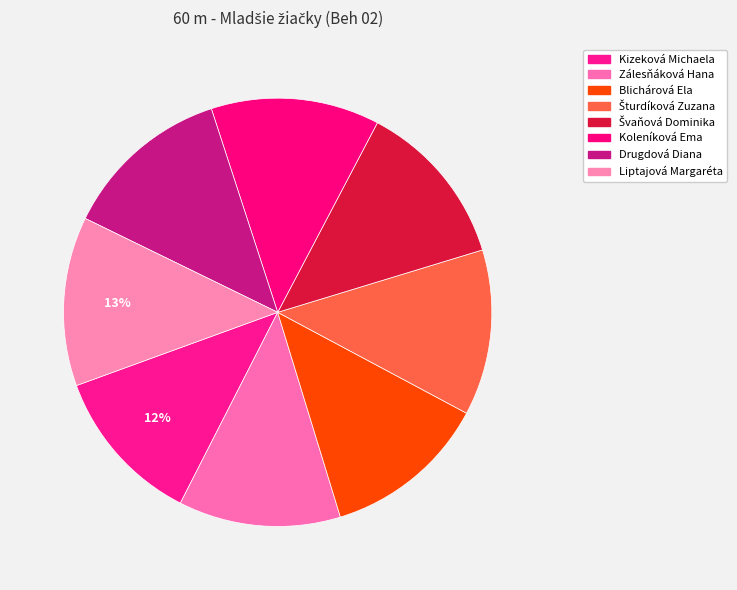

What is the change in value from Kizeková Michaela to Liptajová Margaréta?

+0.6